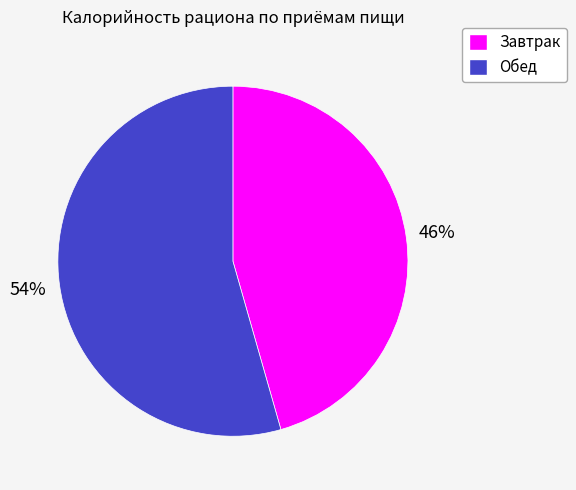

What is the ratio of the value at Обед to the value at Завтрак?

1.2